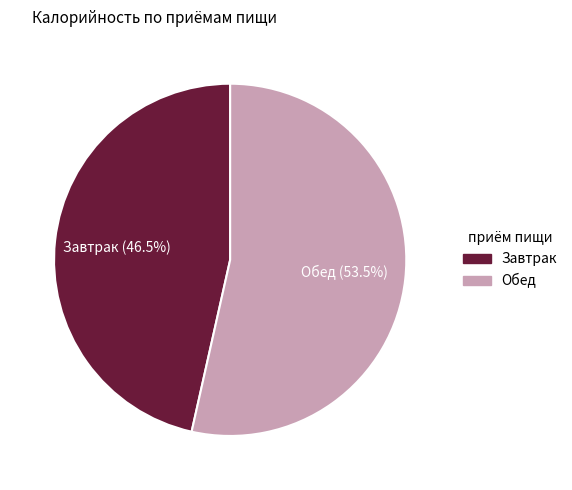

Which slice is the largest?

Обед